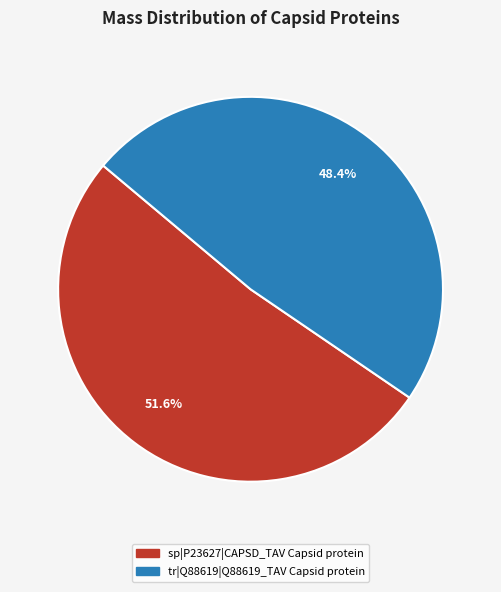

Is sp|P23627|CAPSD_TAV Capsid protein the majority of the pie?

Yes